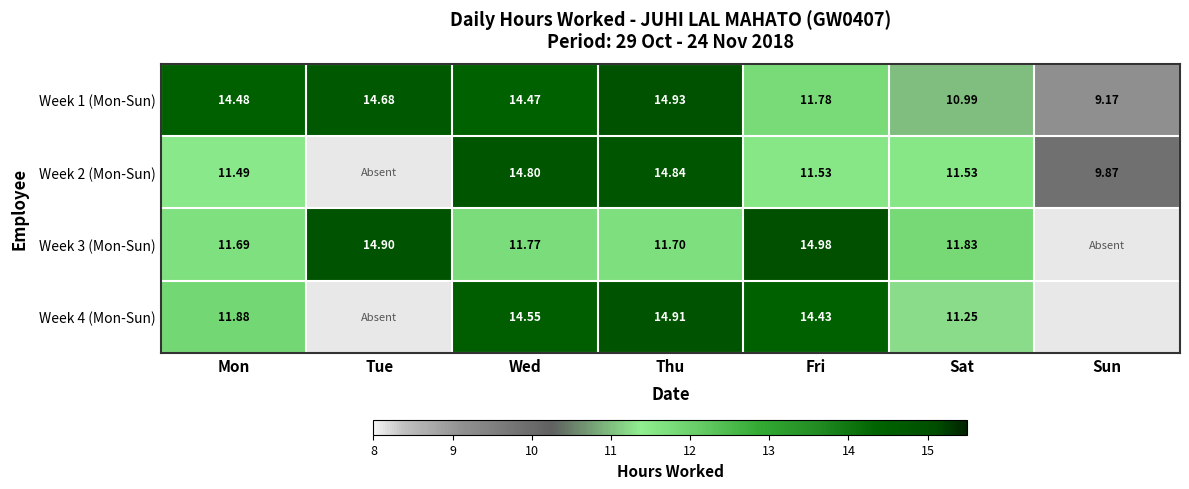

What is the spread (max minus min) of values at Fri?

3.5